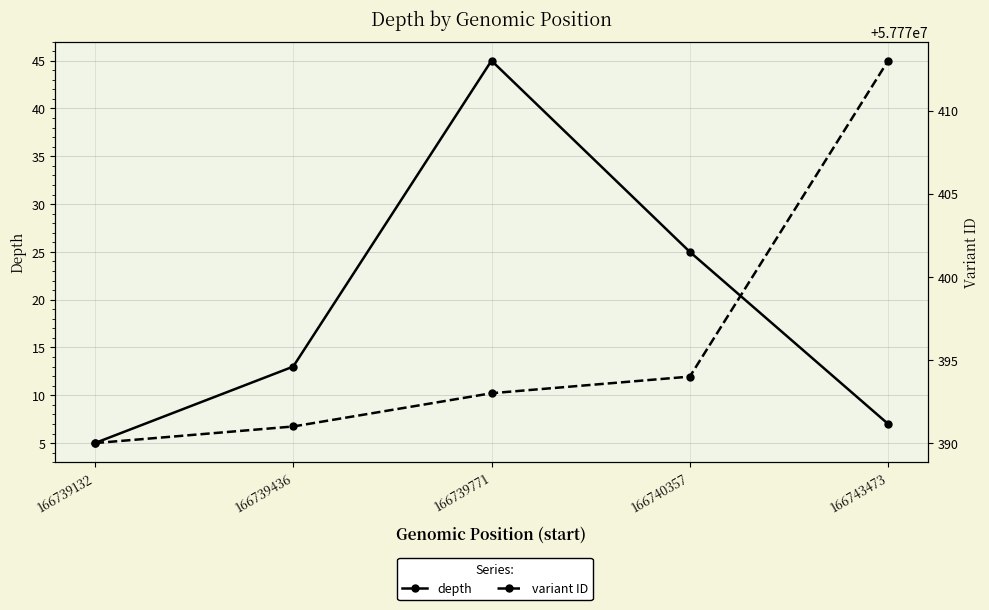

True or false: depth has more than 2 interior local peaks.

False